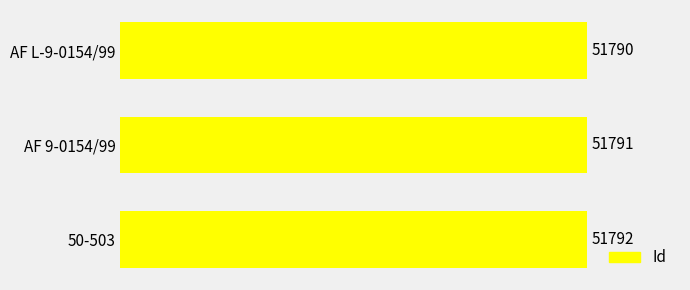

Which label corresponds to the largest value in the chart?

50-503